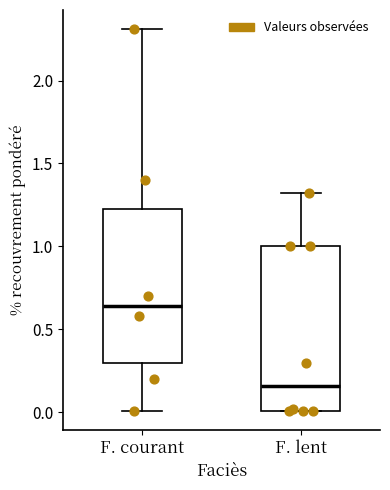

Reading left to right, read every box against the y-axis: the position of its median line, the range the box covers, and the ends of its whiskers. The values are not printed on the chart, so give them approximately, as read against the axis.

F. courant: median 0.65, box 0.30 to 1.25, whiskers 0.00 to 2.30
F. lent: median 0.15, box 0.00 to 1.00, whiskers 0.00 to 1.30